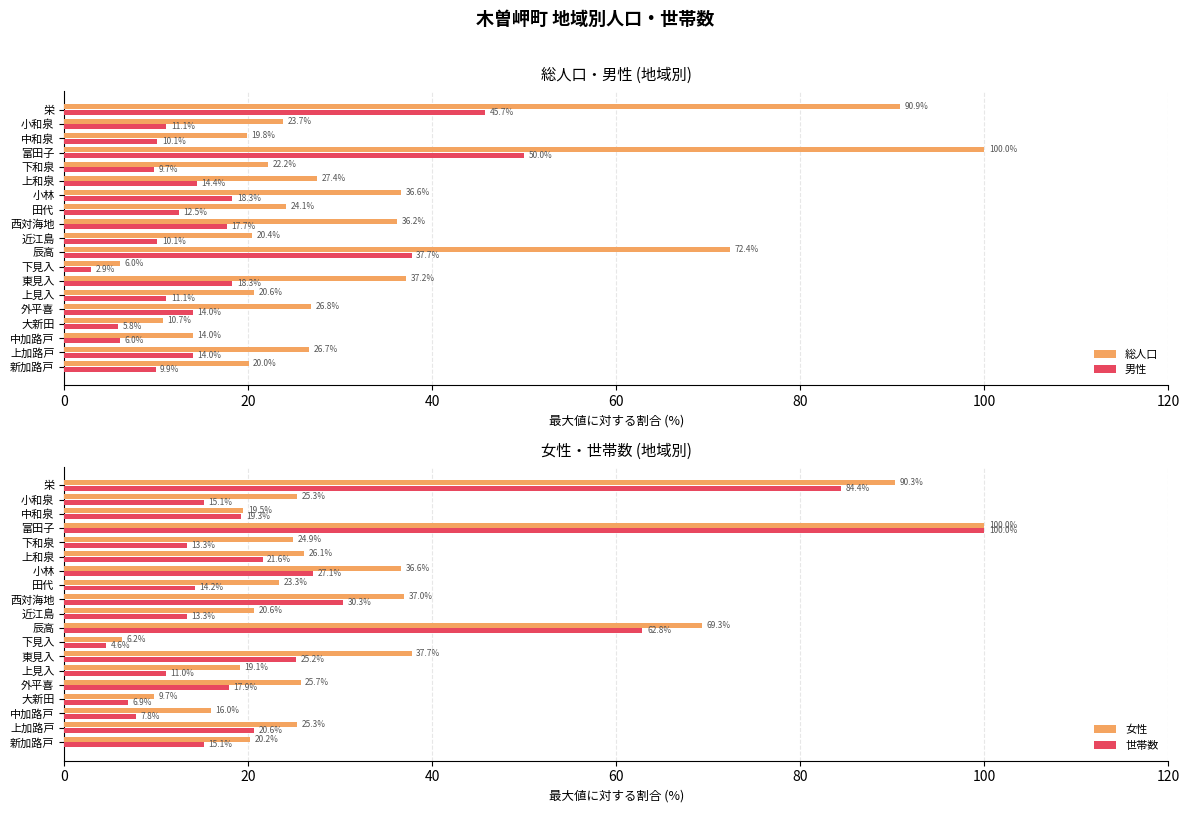

Is the value of 総人口 at 富田子 greater than the value of 男性 at 上加路戸?

Yes